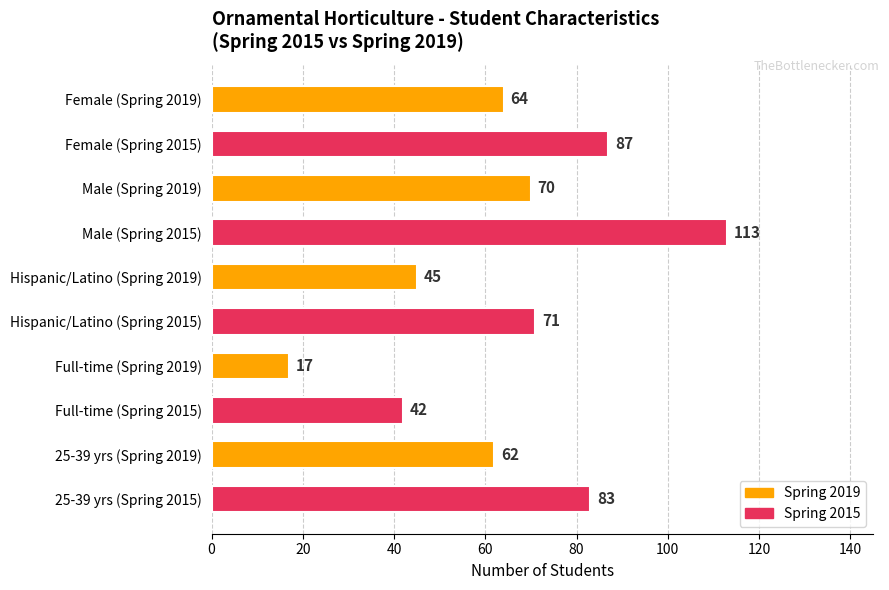

Rank the categories by value from highest to lowest.

Male (Spring 2015), Female (Spring 2015), 25-39 yrs (Spring 2015), Hispanic/Latino (Spring 2015), Male (Spring 2019), Female (Spring 2019), 25-39 yrs (Spring 2019), Hispanic/Latino (Spring 2019), Full-time (Spring 2015), Full-time (Spring 2019)